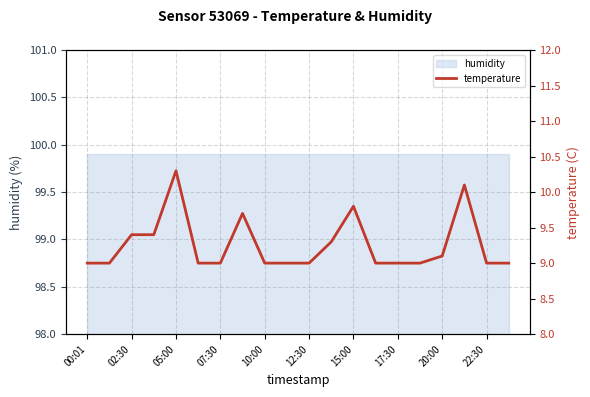

What is the value of the 10th point from the left?

9.0